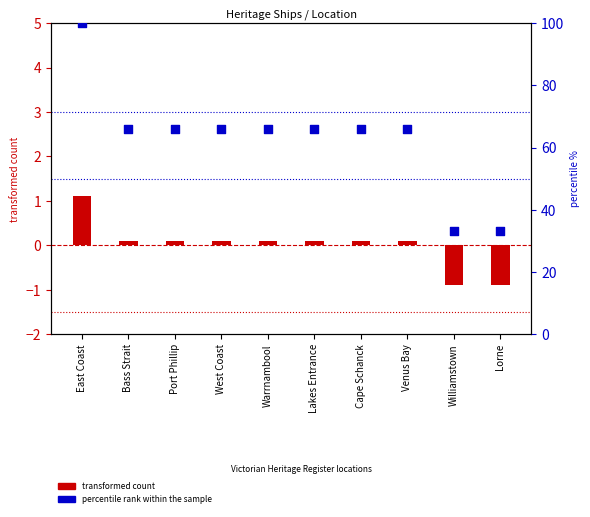

Which series reaches the maximum Y coordinate?

percentile rank within the sample